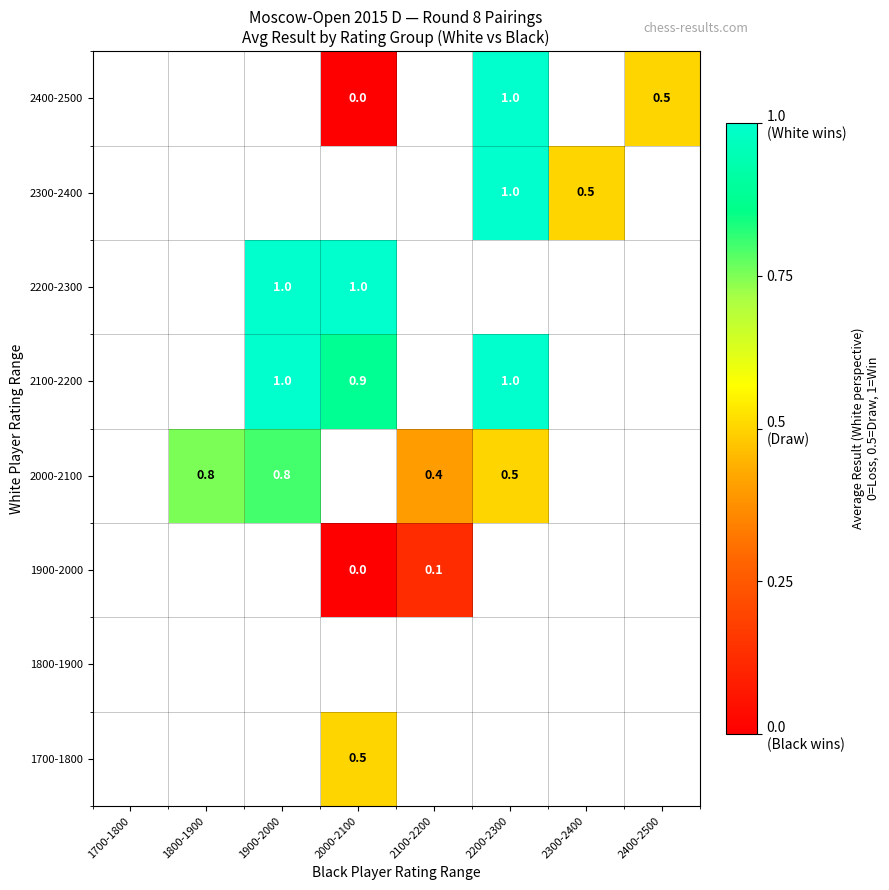

The 2000-2100 series shows 0.4 at 2100-2200. True or false?

True